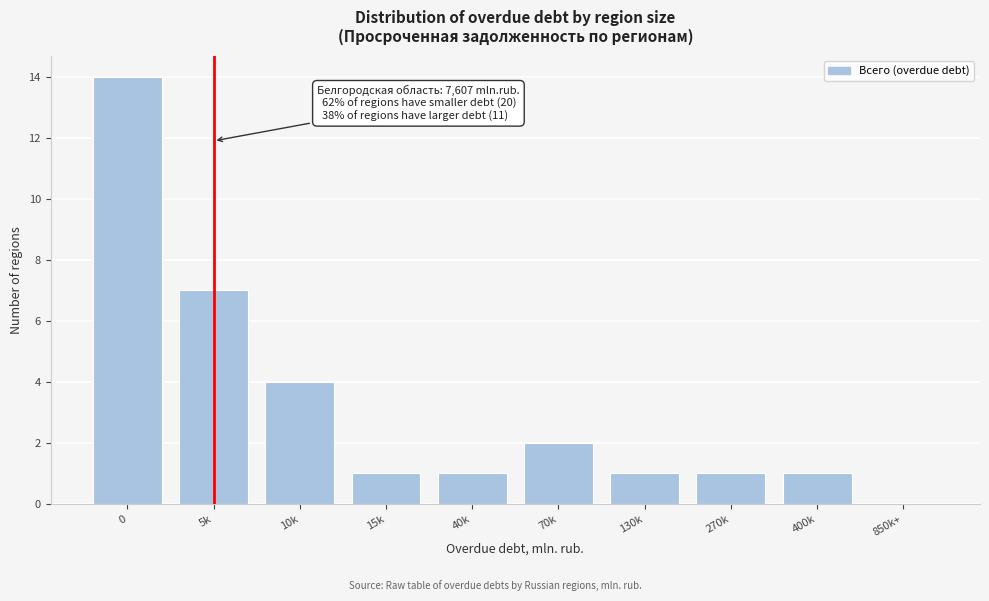

Reading left to right, list all the values displayed in this chart.

0=14	5k=7	10k=4	15k=1	40k=1	70k=2	130k=1	270k=1	400k=1	850k+=0